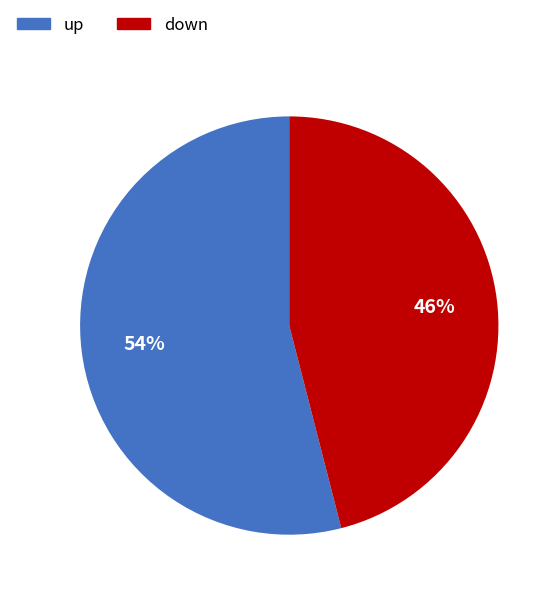

Which slice is the largest?

up